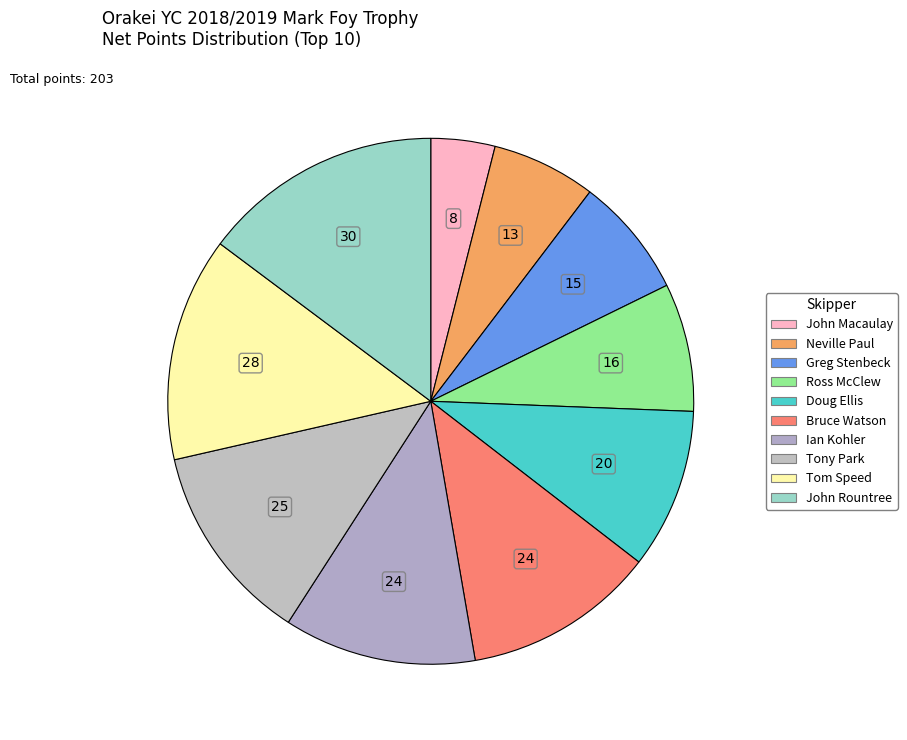

True or false: Neville Paul accounts for 18% of the total.

False